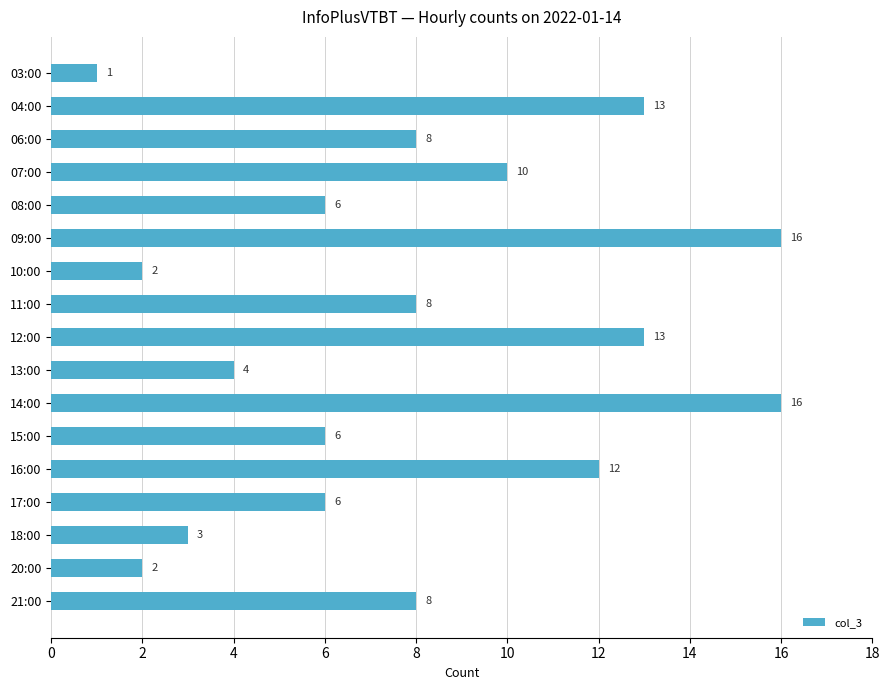

What is the label of the 10th bar from the top?

13:00